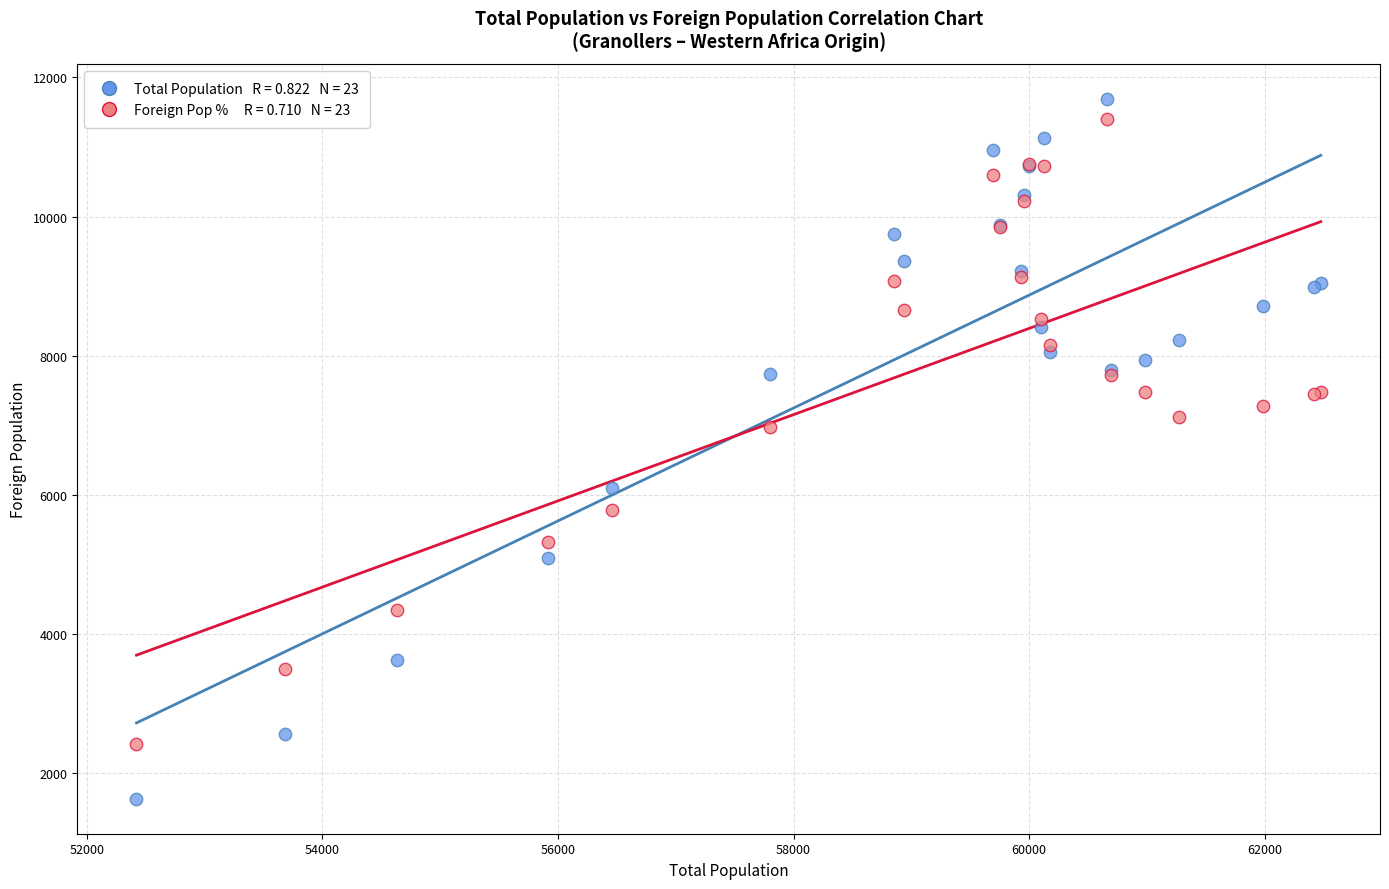

Across all series, what Y value is closest to 6662?

6975.0